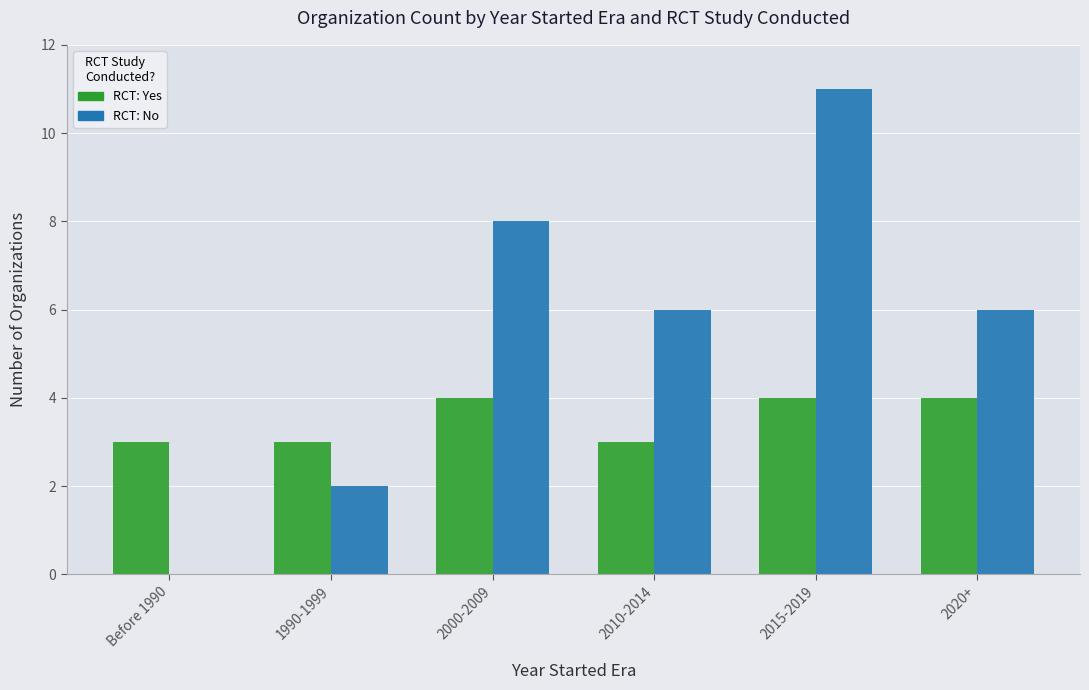

At which category does the chart reach its peak across all series?

2015-2019